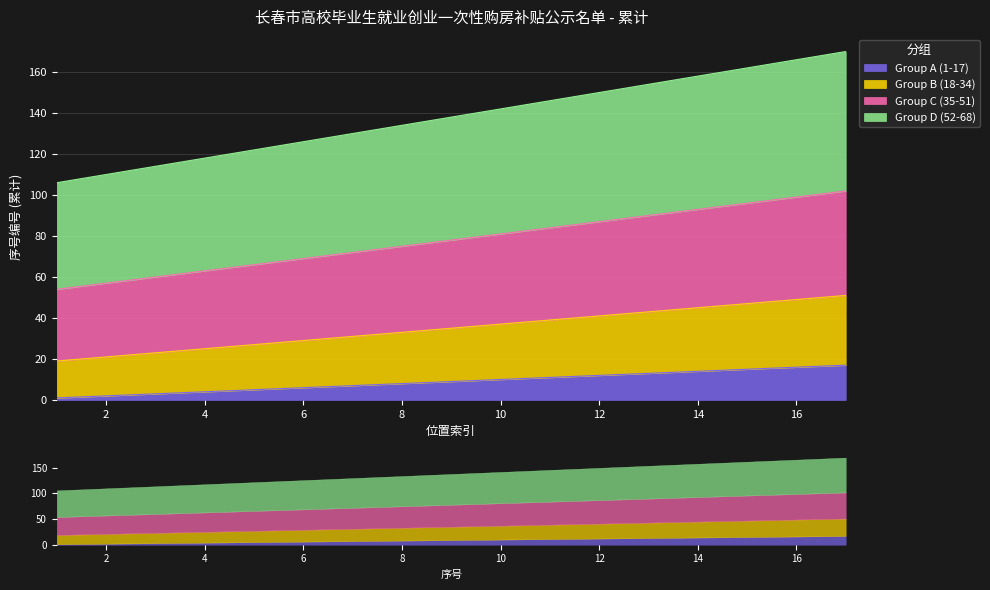

List the labels in order of Group D (52-68) value, smallest first.

1, 2, 3, 4, 5, 6, 7, 8, 9, 10, 11, 12, 13, 14, 15, 16, 17